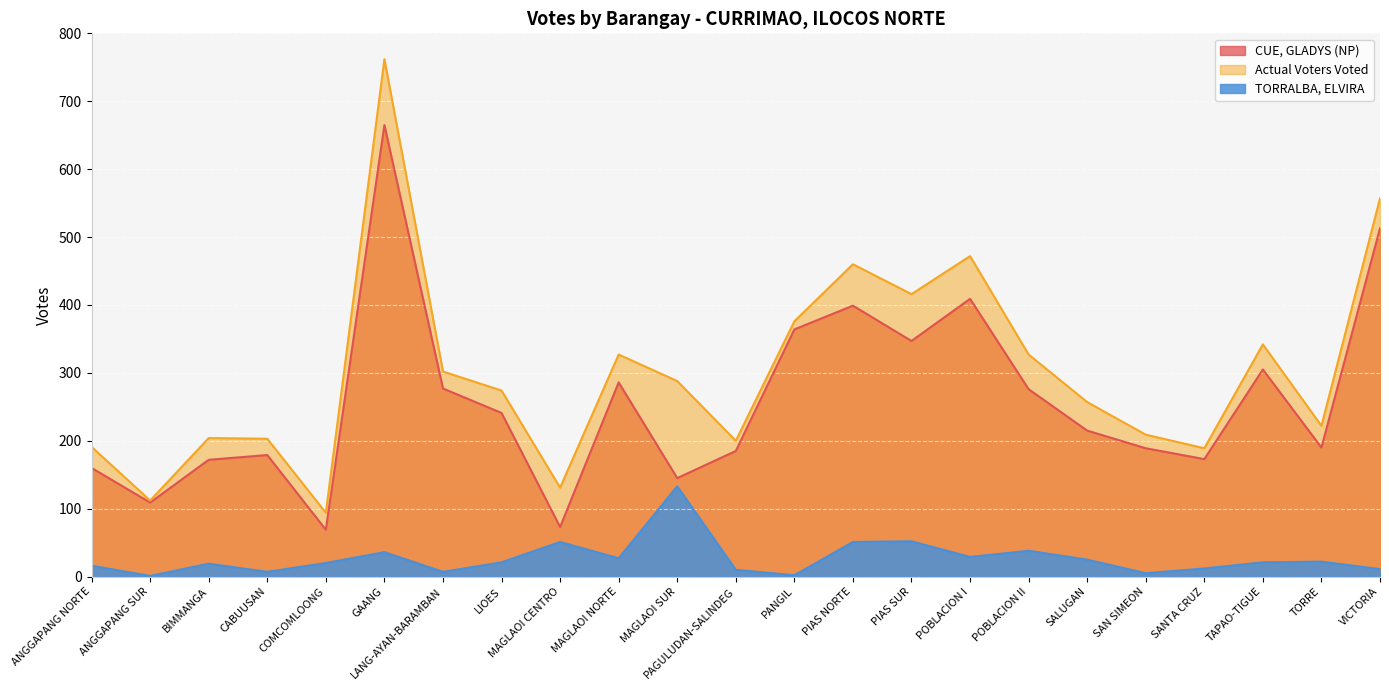

Reading left to right, extract all data points from this chart.

CUE, GLADYS (NP): 160	109	172	179	69	665	277	241	73	286	145	185	364	399	347	409	276	215	189	173	305	190	513
Actual Voters Voted: 191	112	204	203	94	762	302	274	131	327	288	200	376	460	416	472	327	257	209	189	342	222	557
TORRALBA, ELVIRA: 16	1	19	7	20	36	7	21	51	27	133	10	2	51	52	29	38	25	5	12	21	22	11